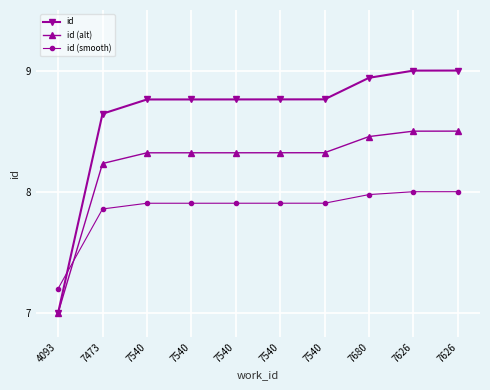

Reading left to right, list all the values displayed in this chart.

id: 7.0	8.6	8.8	8.8	8.8	8.8	8.8	8.9	9.0	9.0
id (alt): 7.0	8.2	8.3	8.3	8.3	8.3	8.3	8.5	8.5	8.5
id (smooth): 7.2	7.9	7.9	7.9	7.9	7.9	7.9	8.0	8.0	8.0